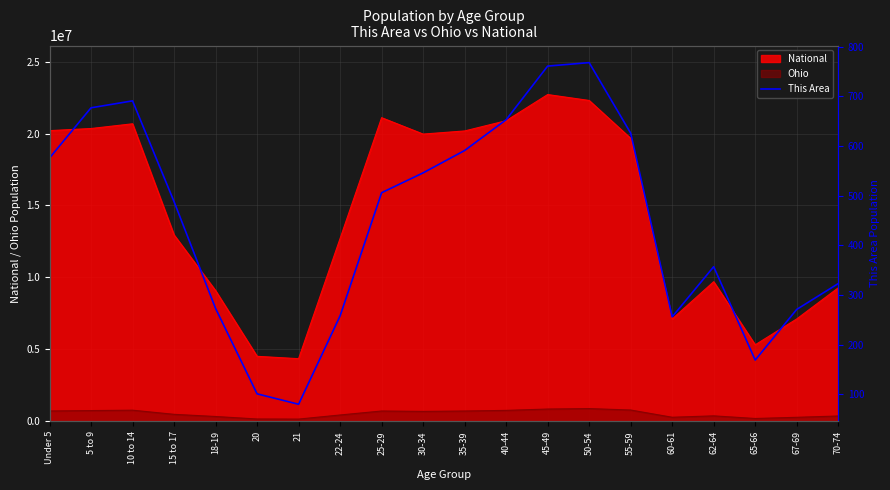

The value of National at Under 5 is 20201362. True or false?

True